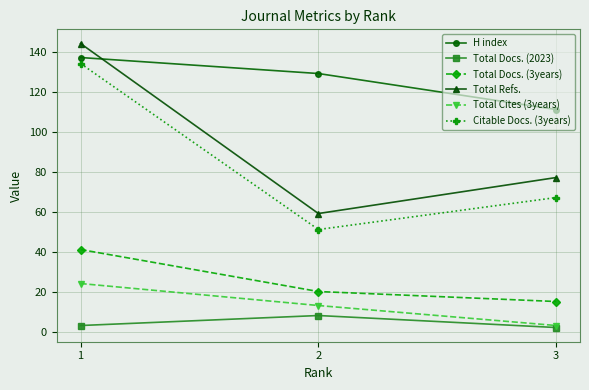

What is the difference between the maximum and minimum values in the Total Cites (3years) series?

21